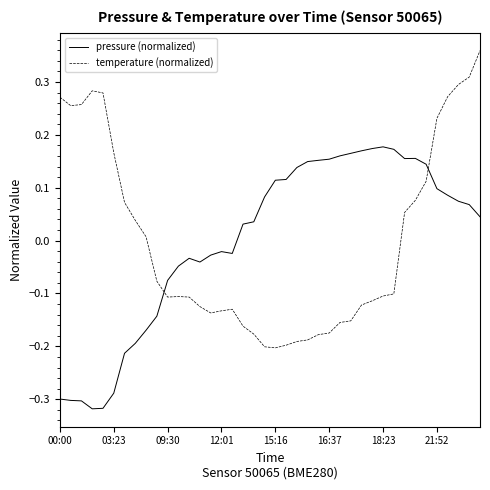

How many lines are shown in the chart?

2